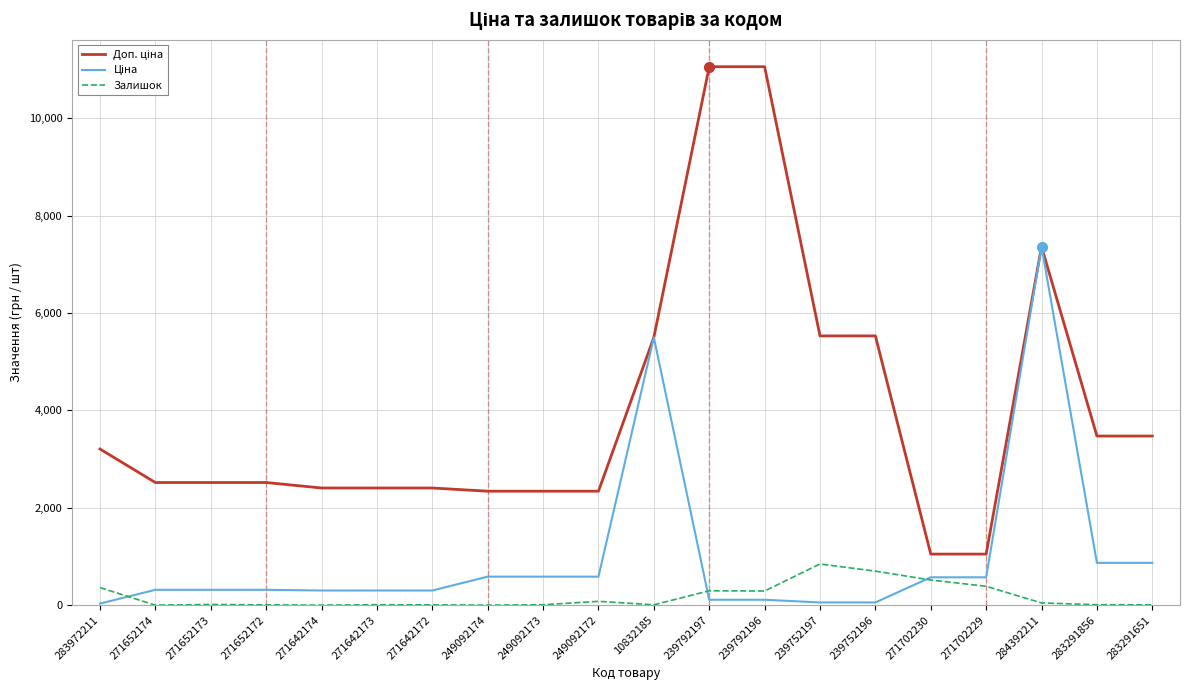

At which category is the sum across all series the highest?

284392211